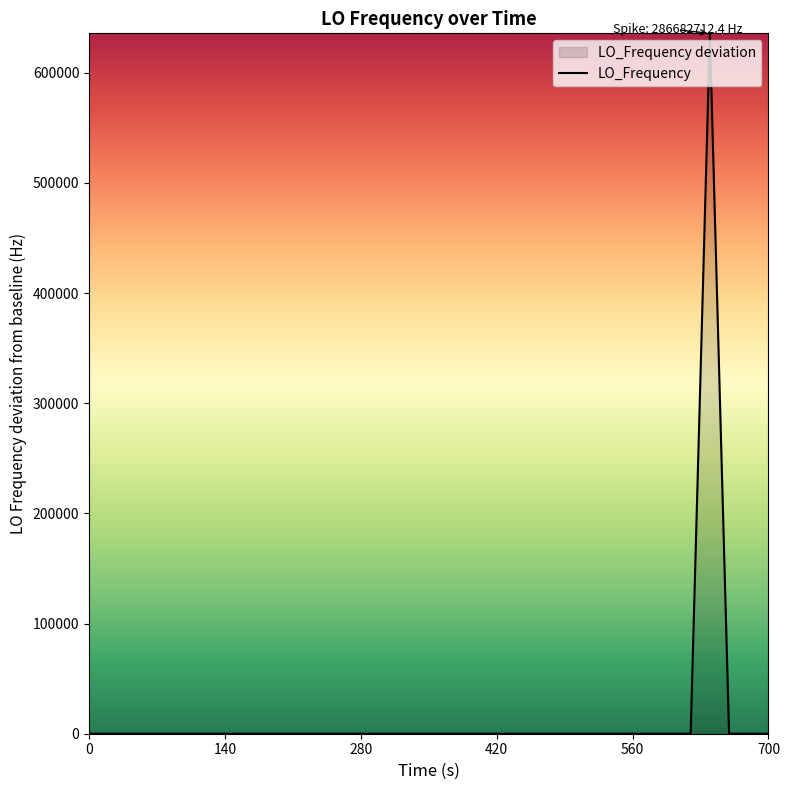

What is the minimum value shown in the chart?

-2.8